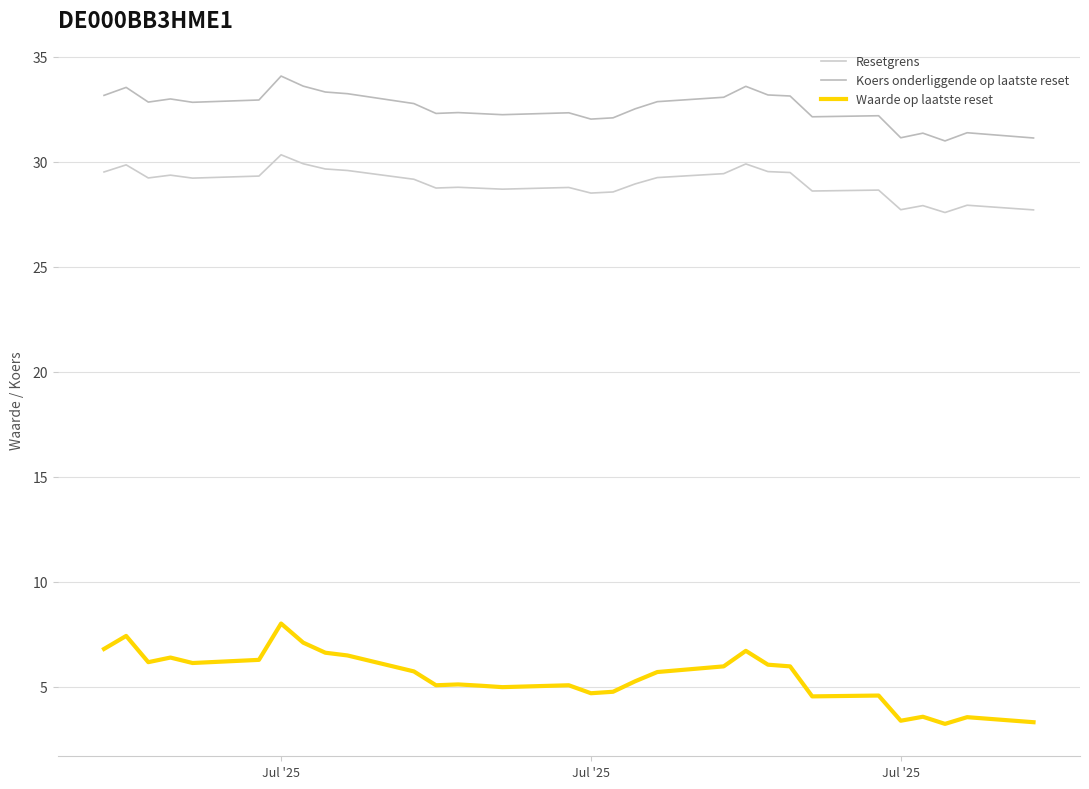

How many categories are shown in the chart?

39